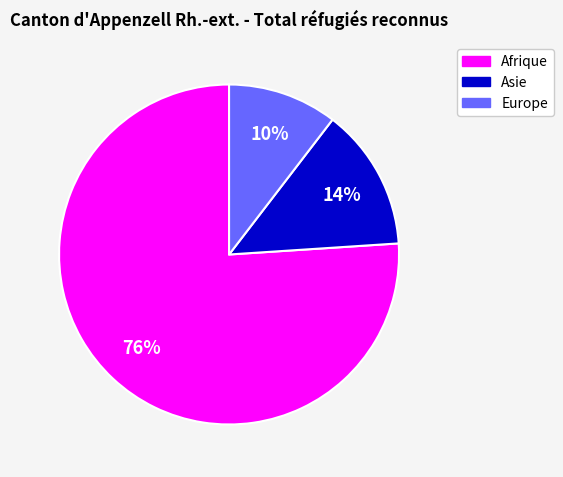

Is there any slice that represents more than half of the pie?

Yes